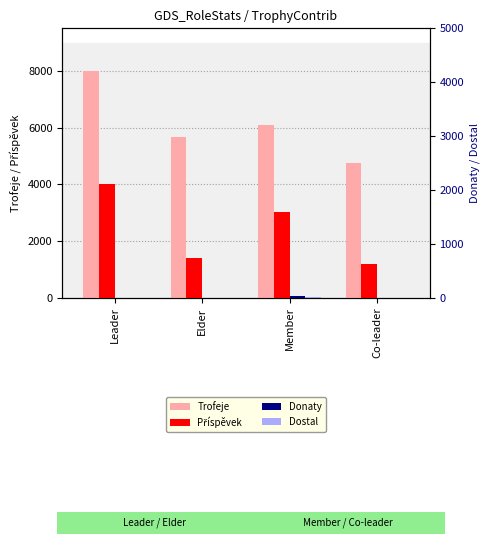

What is the sum of all Donaty values?

72